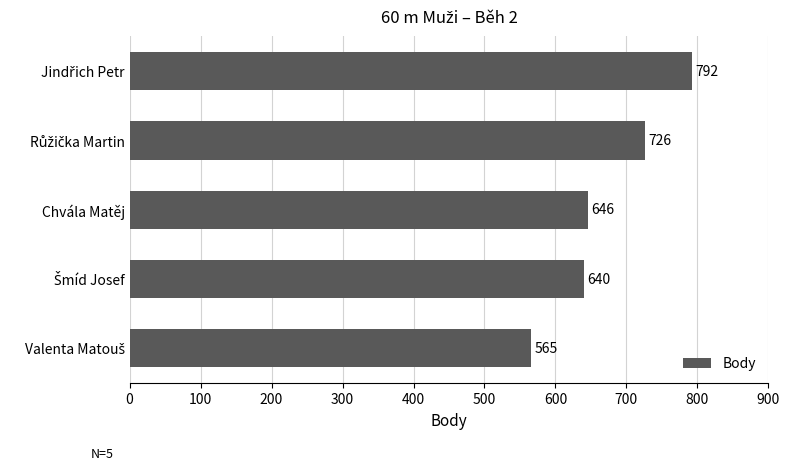

The chart shows a value of 398 at Chvála Matěj. True or false?

False